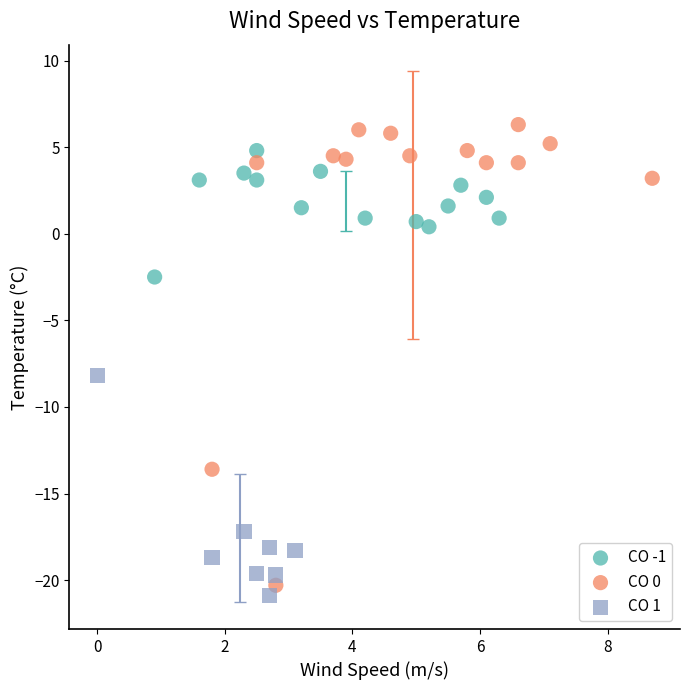

Which series has the widest spread of Y values?

CO 0